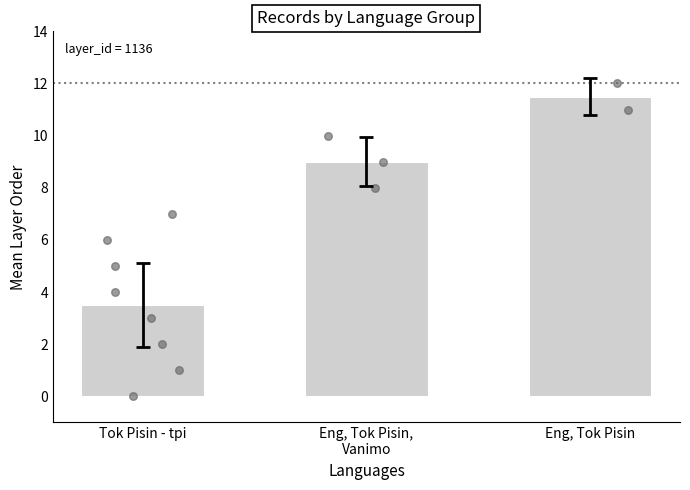

What is the change in value from Eng, Tok Pisin,
Vanimo to Eng, Tok Pisin?

+2.5